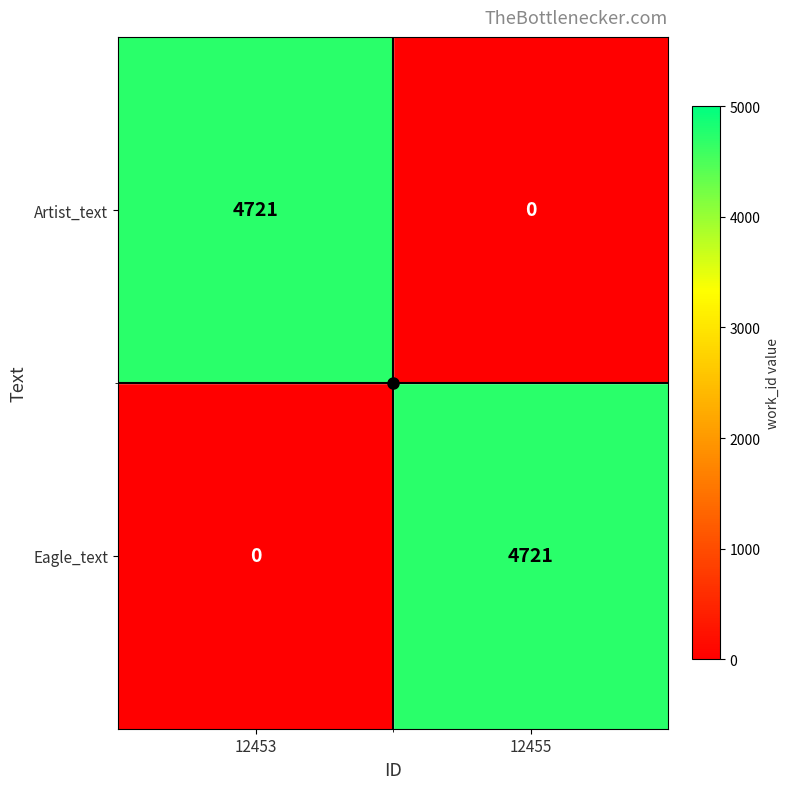

Is the value of Artist_text at 12453 greater than the value of Eagle_text at 12453?

Yes